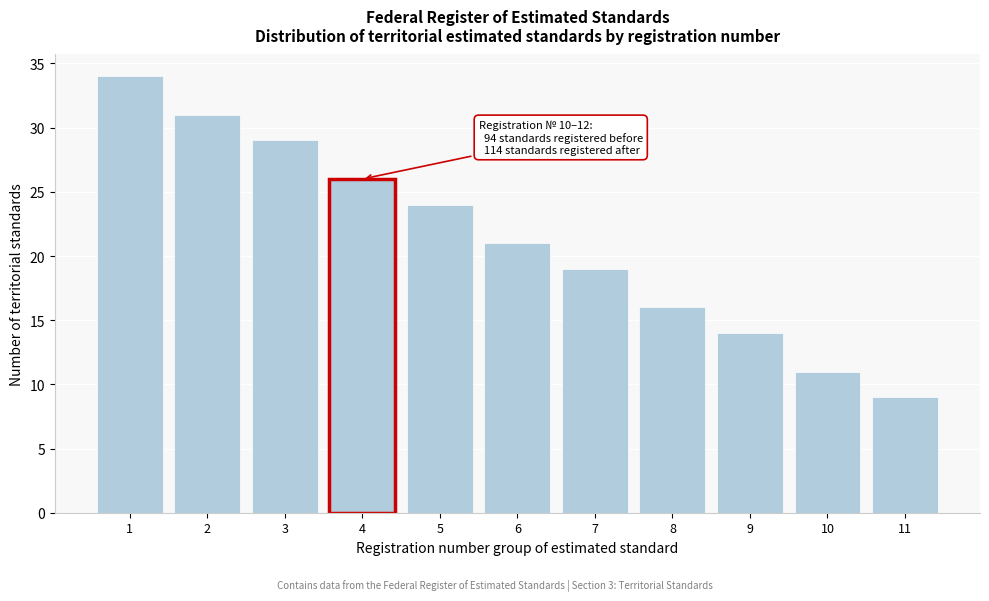

Reading right to left, extract all data points from this chart.

11=9	10=11	9=14	8=16	7=19	6=21	5=24	4=26	3=29	2=31	1=34